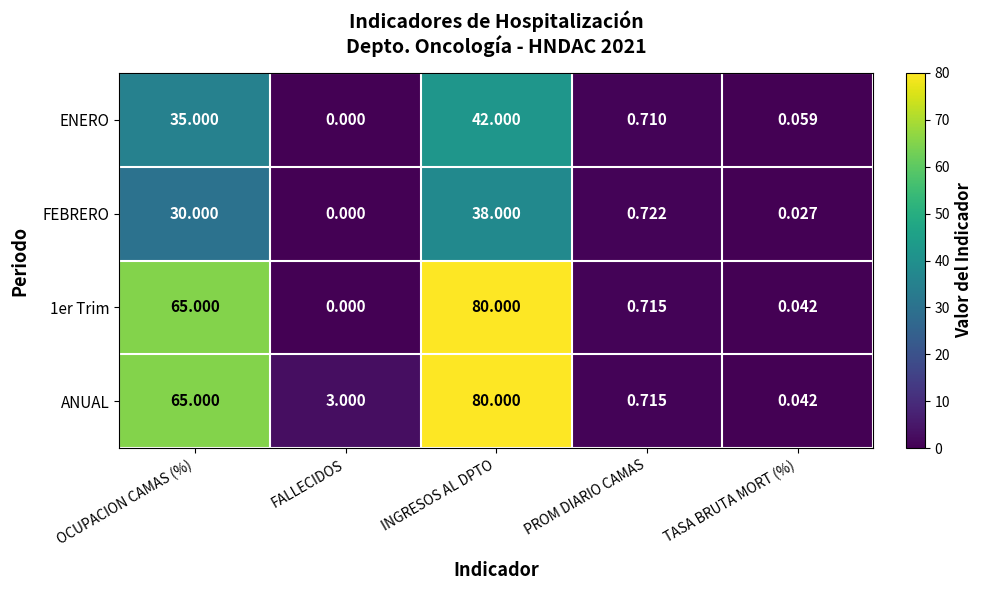

Which label corresponds to the smallest value in the chart?

FALLECIDOS